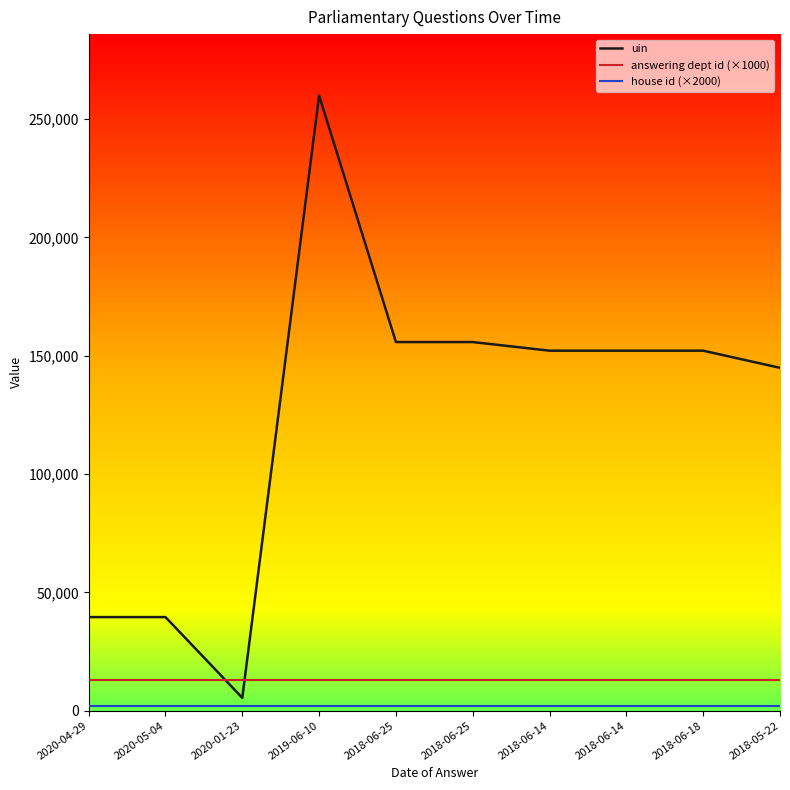

Where is the first local maximum for uin?

2020-05-04